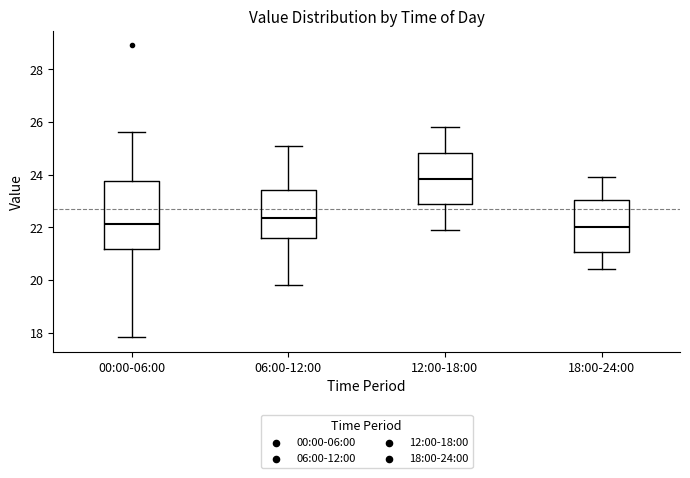

Which box is the tallest, from its lower edge to its upper edge?

00:00-06:00